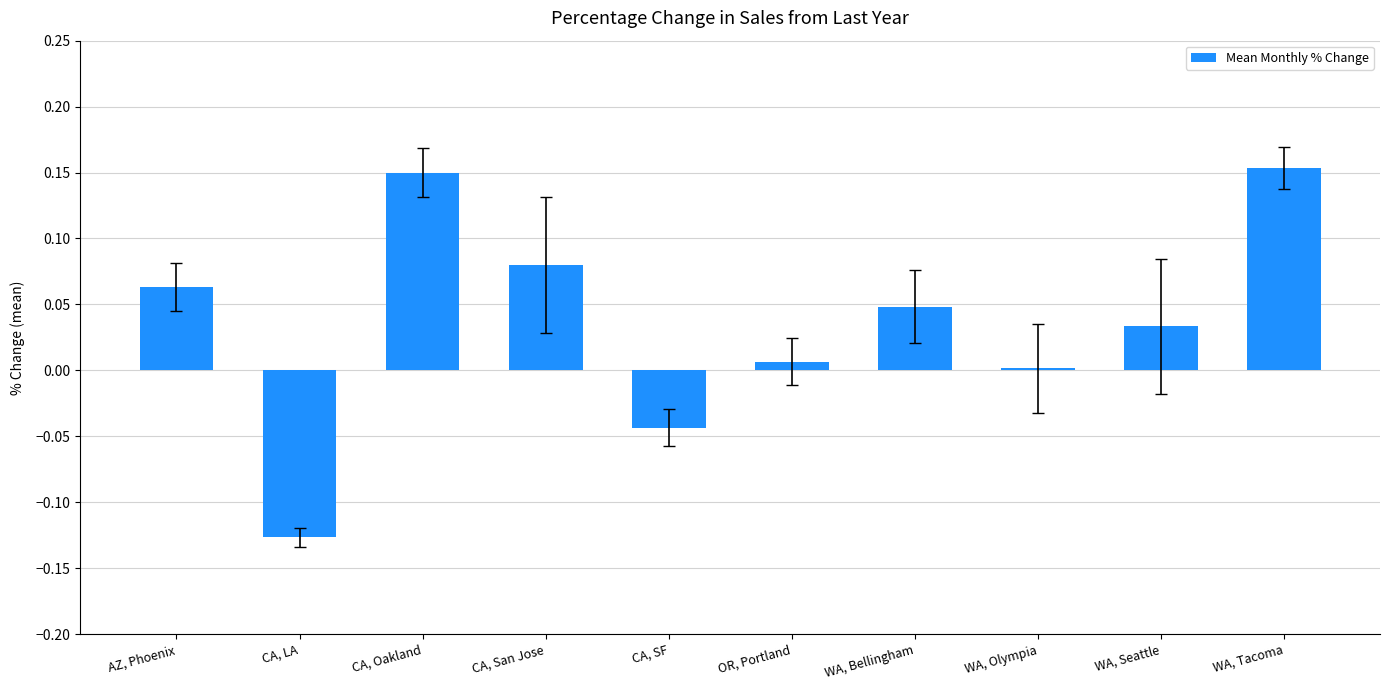

What is the difference between the maximum and minimum values?

0.3